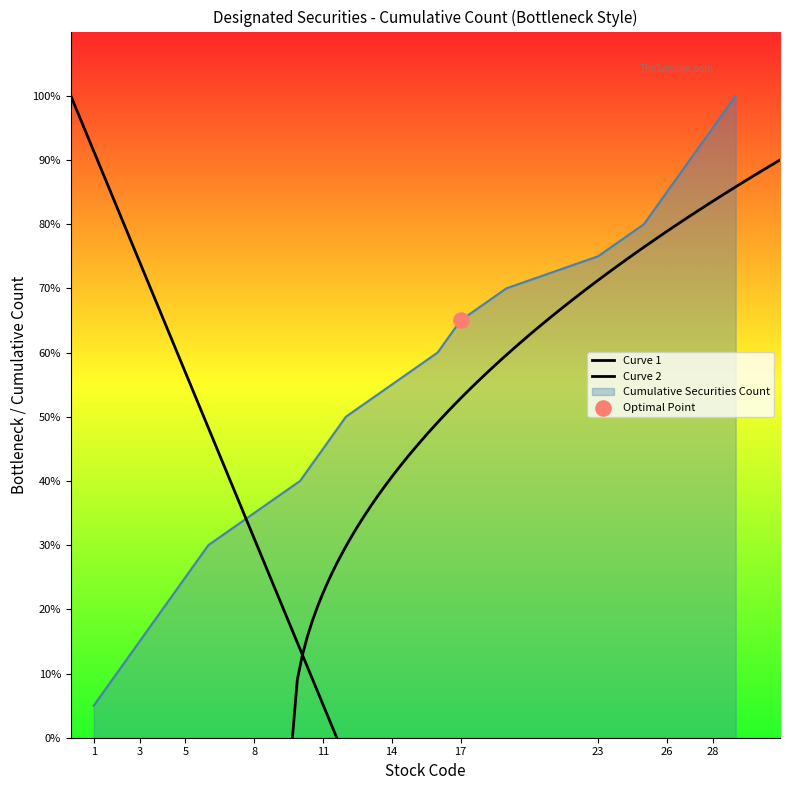

What is the change in value from 4 to 14?

+7